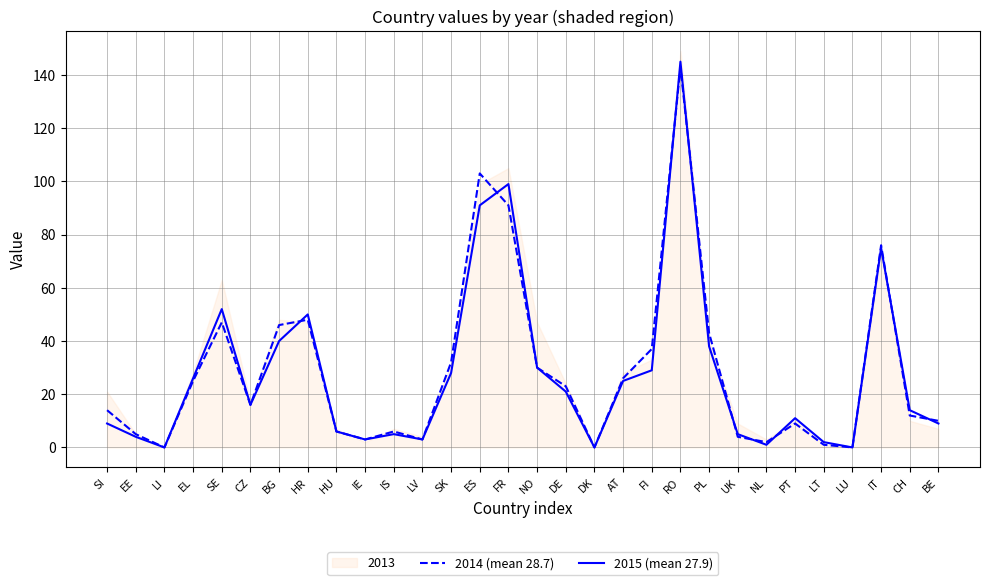

The 2014 (mean 28.7) series shows 9 at NO. True or false?

False